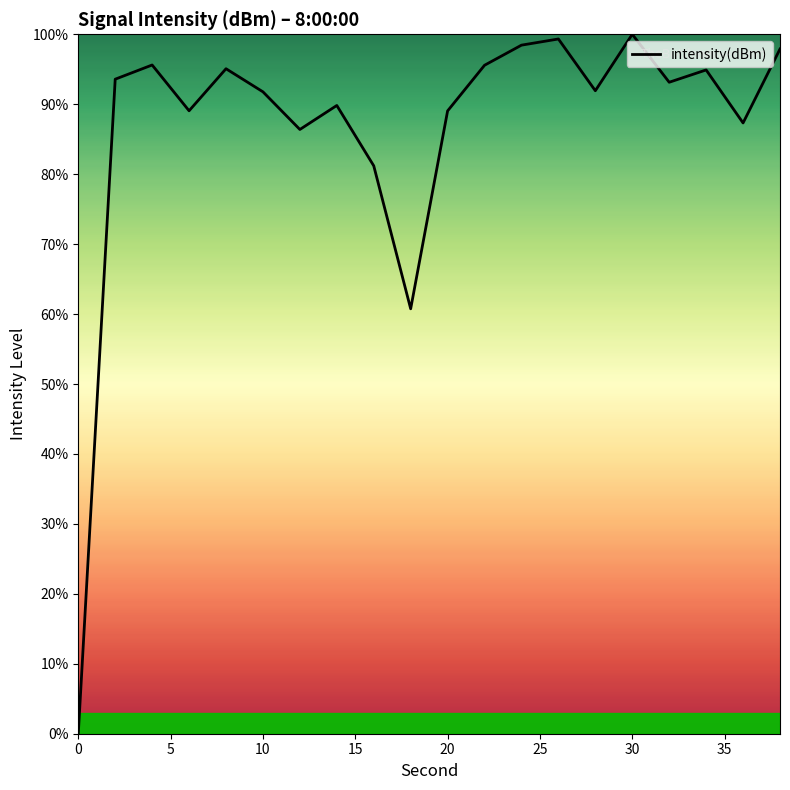

What is the difference between the maximum and minimum values?

100.0